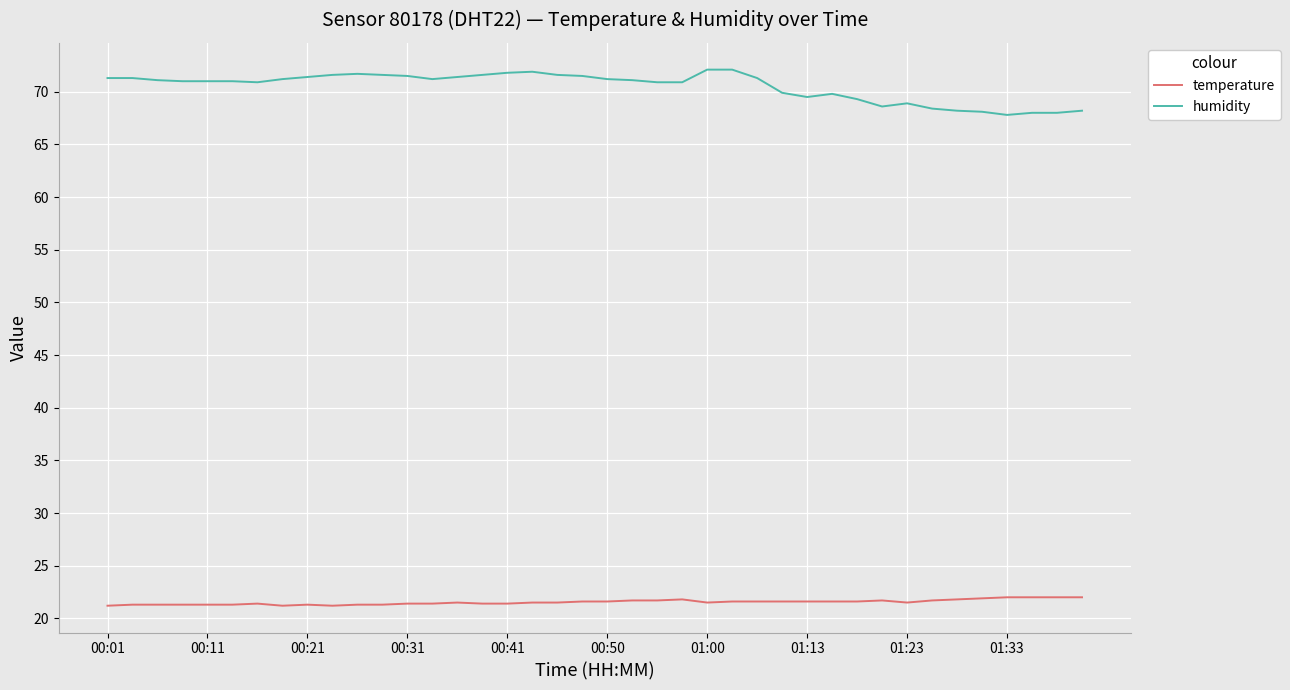

What is the average value of the humidity series?

70.5